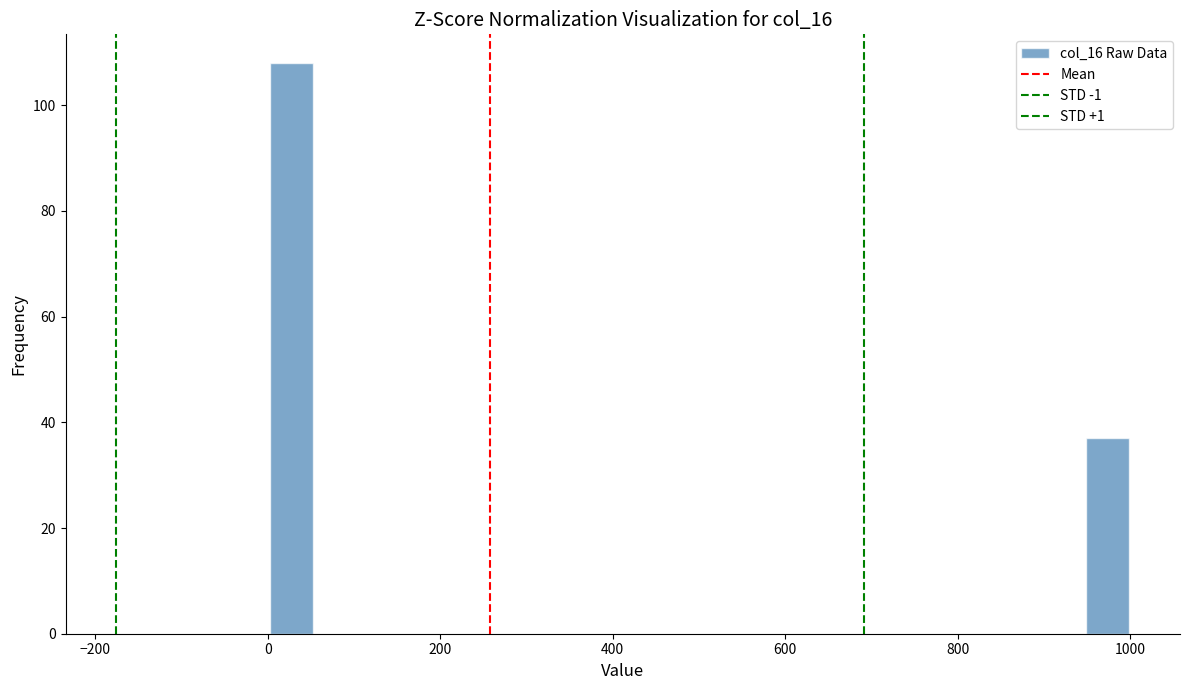

Read against the x-axis, roughly where is the centre of the tallest bar?

20